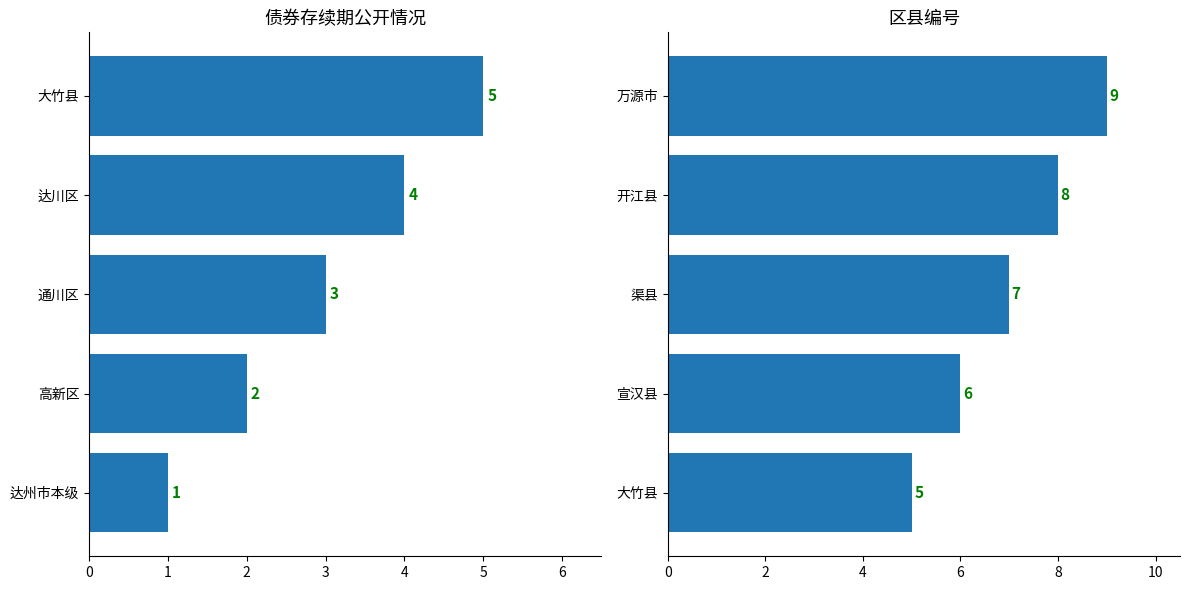

What is the spread (max minus min) of values at 3?

4